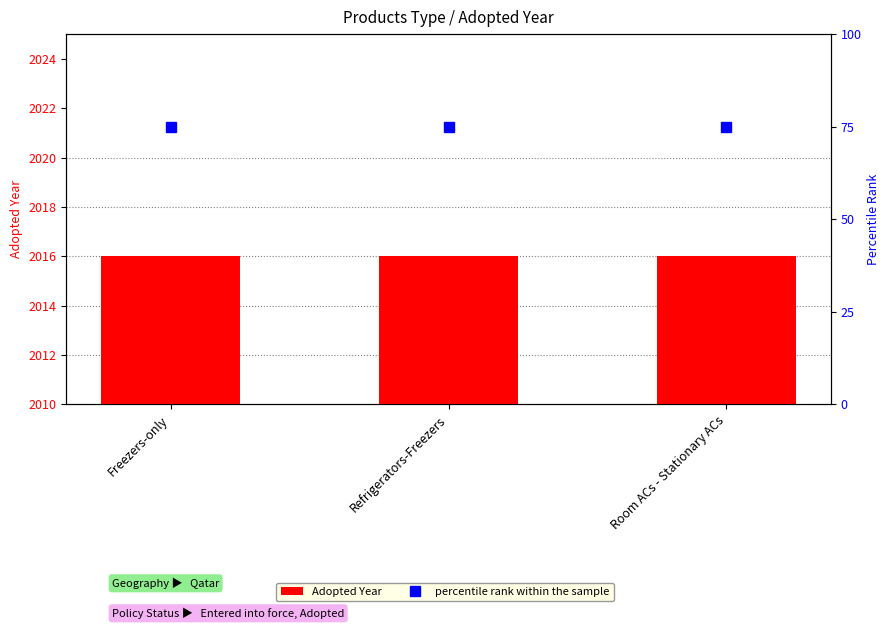

Reading left to right, what are all the values shown in this chart?

Adopted Year: Freezers-only=2016	Refrigerators-Freezers=2016	Room ACs - Stationary ACs=2016
percentile rank within the sample: Freezers-only=75	Refrigerators-Freezers=75	Room ACs - Stationary ACs=75